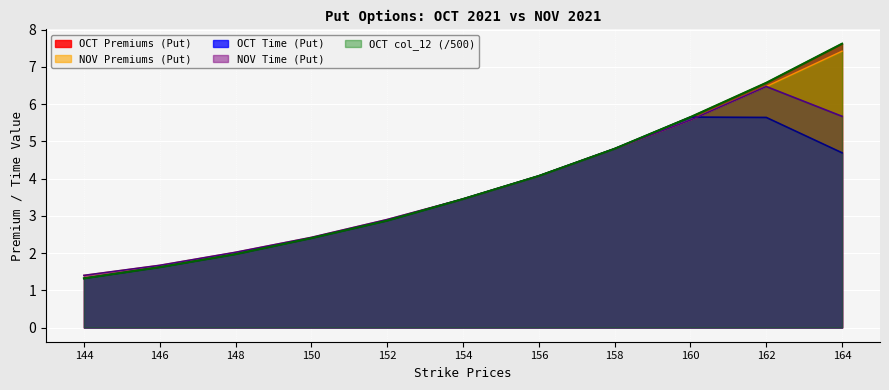

Which series has the largest range (max minus min)?

OCT Premiums (Put)